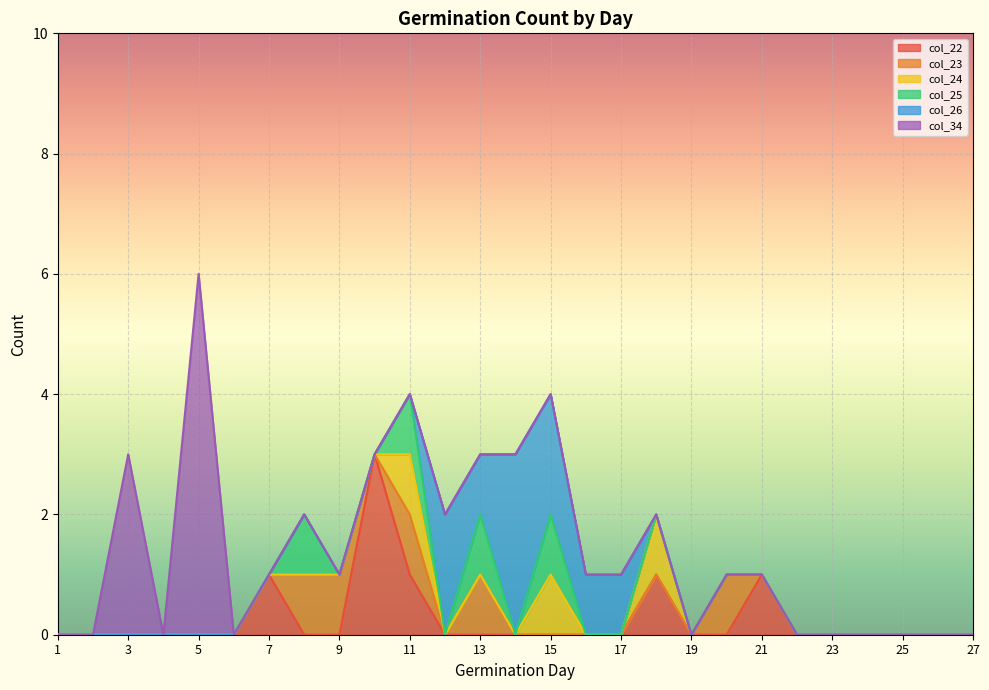

What is the maximum value shown in the chart?

6